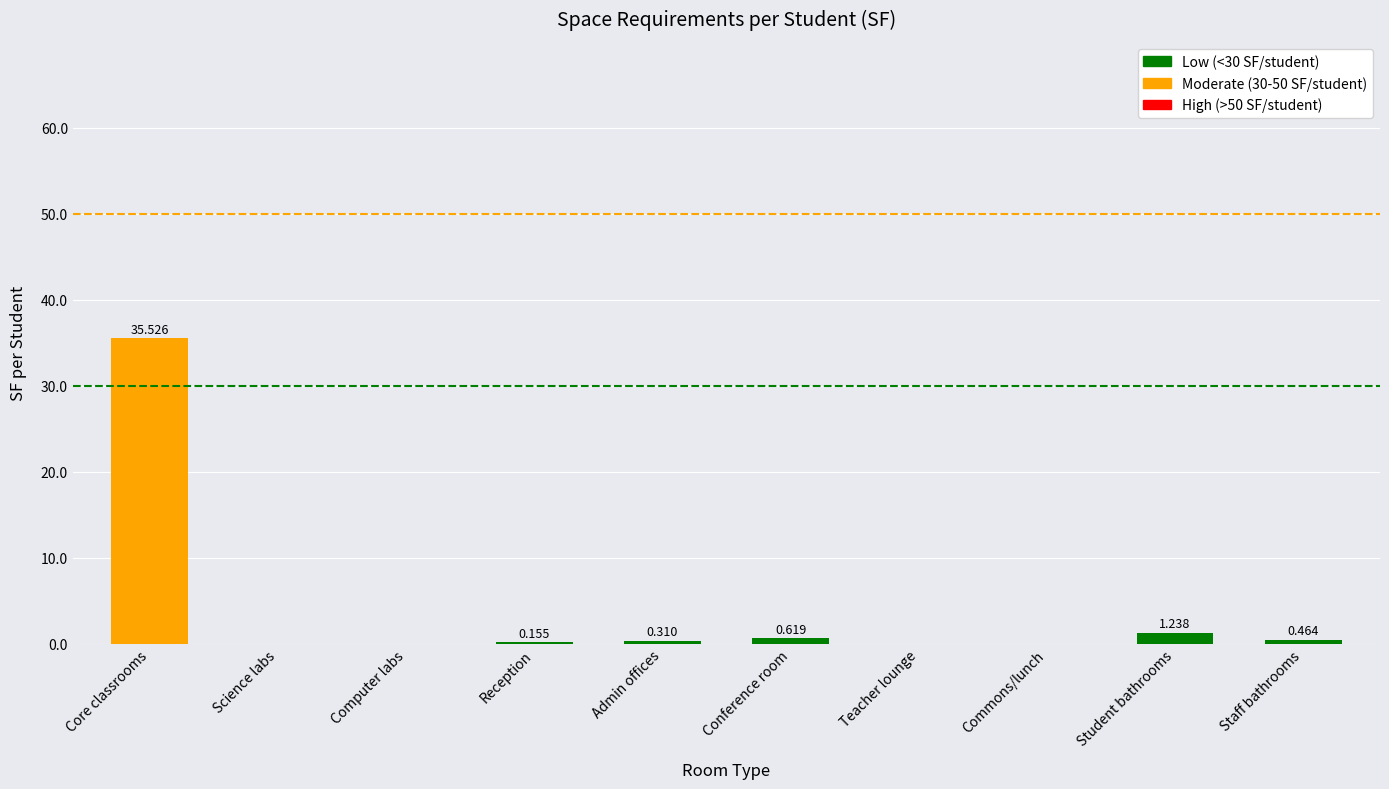

Which label corresponds to the largest value in the chart?

Core classrooms